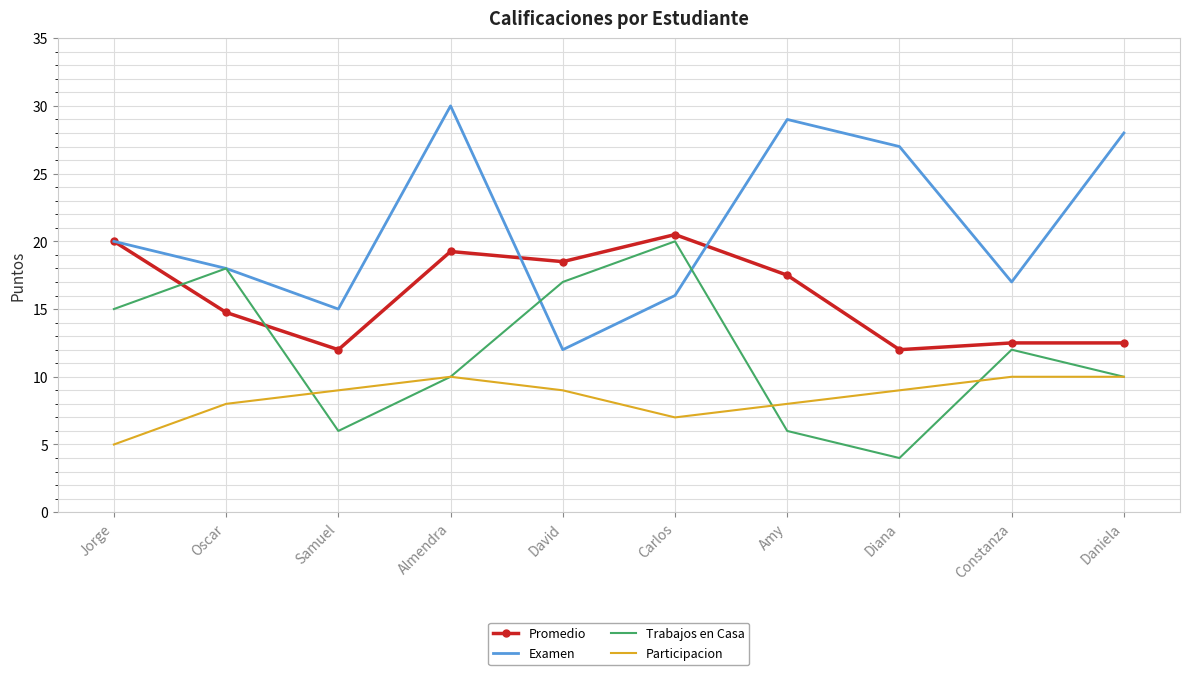

At which category does Examen reach its first local peak?

Almendra